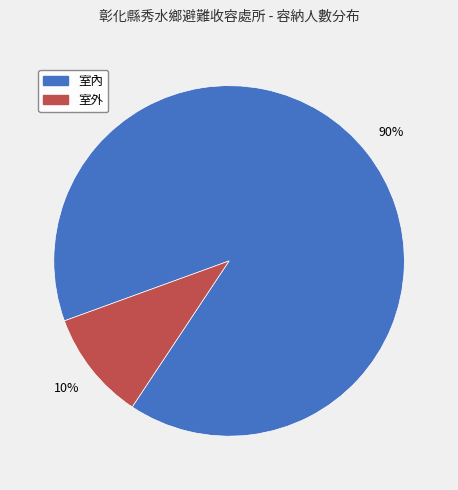

To the nearest percent, what is the average slice percentage?

50%